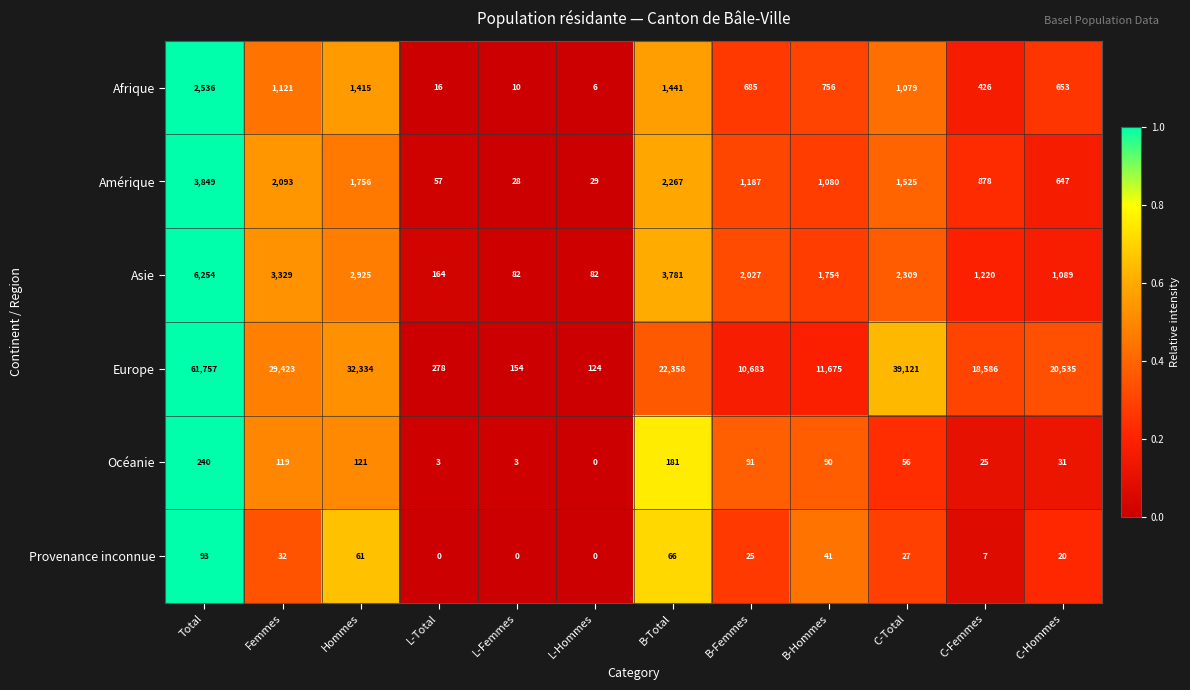

How many categories are shown in the chart?

12